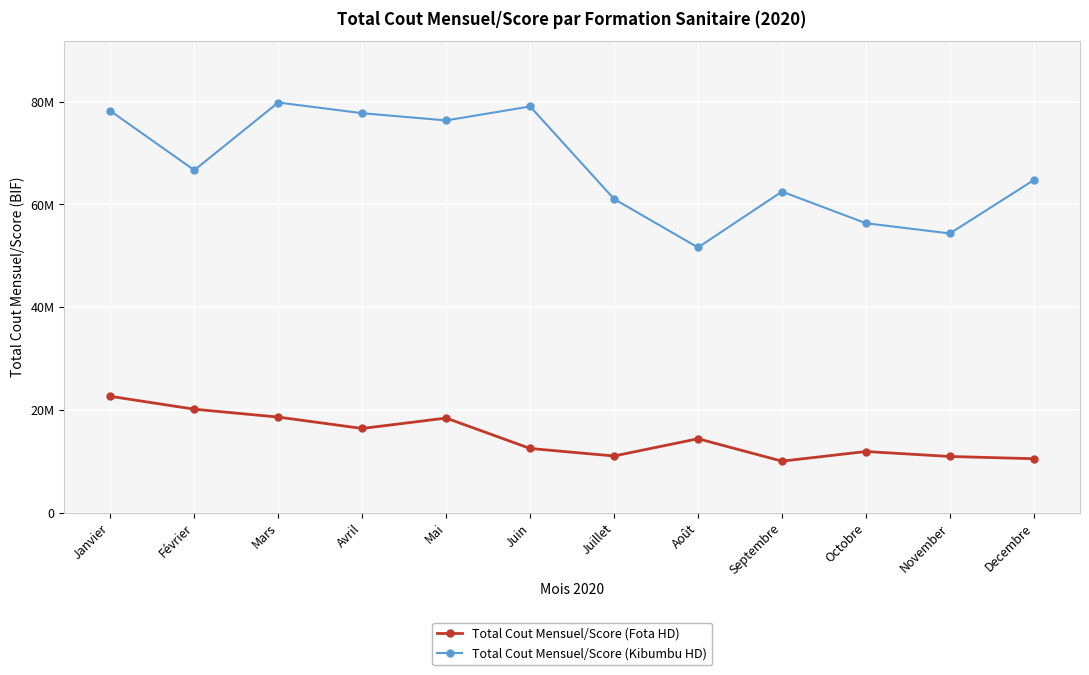

True or false: Total Cout Mensuel/Score (Fota HD) and Total Cout Mensuel/Score (Kibumbu HD) cross at least once.

False